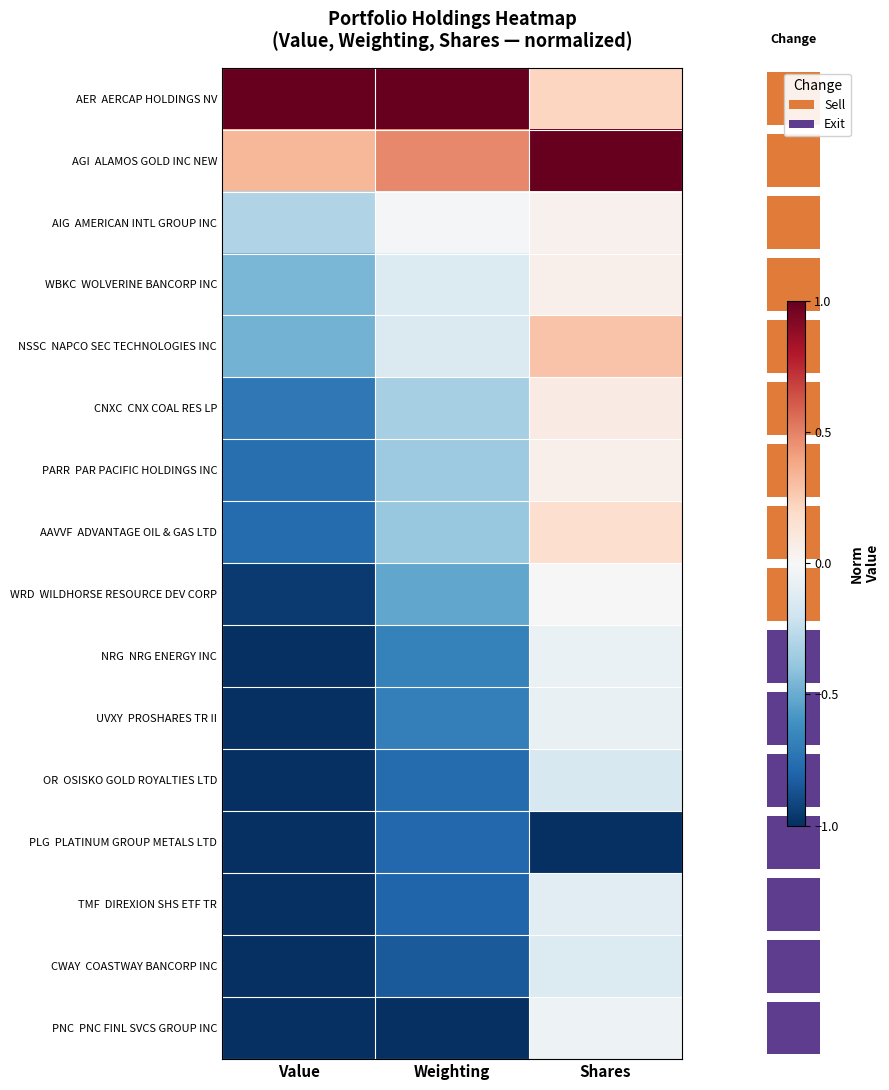

At Weighting, list the series in order from largest to smallest.

AER AERCAP HOLDINGS NV, AGI ALAMOS GOLD INC NEW, AIG AMERICAN INTL GROUP INC, WBKC WOLVERINE BANCORP INC, NSSC NAPCO SEC TECHNOLOGIES INC, CNXC CNX COAL RES LP, PARR PAR PACIFIC HOLDINGS INC, AAVVF ADVANTAGE OIL & GAS LTD, WRD WILDHORSE RESOURCE DEV CORP, NRG NRG ENERGY INC, UVXY PROSHARES TR II, OR OSISKO GOLD ROYALTIES LTD, PLG PLATINUM GROUP METALS LTD, TMF DIREXION SHS ETF TR, CWAY COASTWAY BANCORP INC, PNC PNC FINL SVCS GROUP INC